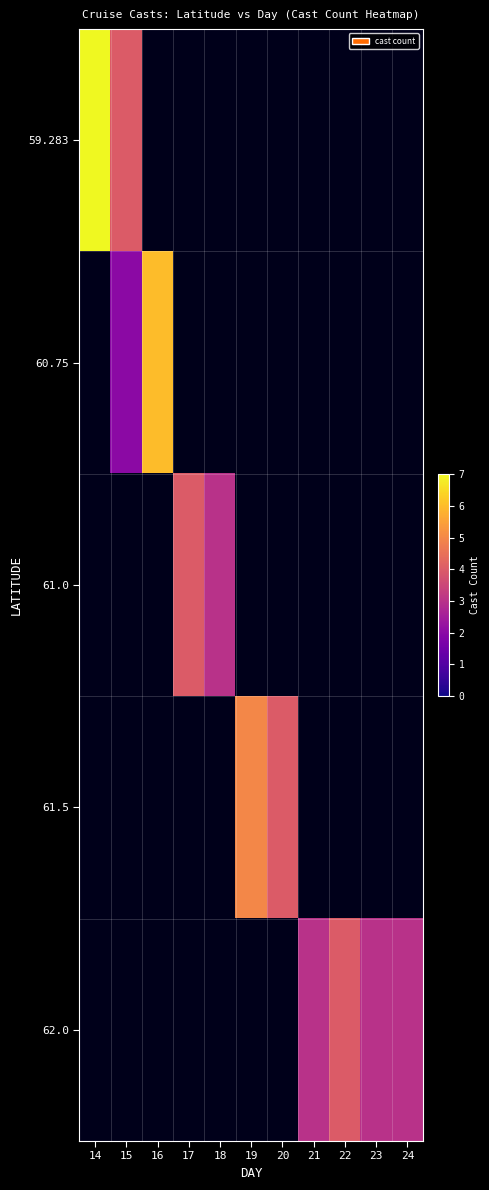

At 16, list the series in order from smallest to largest.

59.283, 60.75, 61.0, 61.5, 62.0